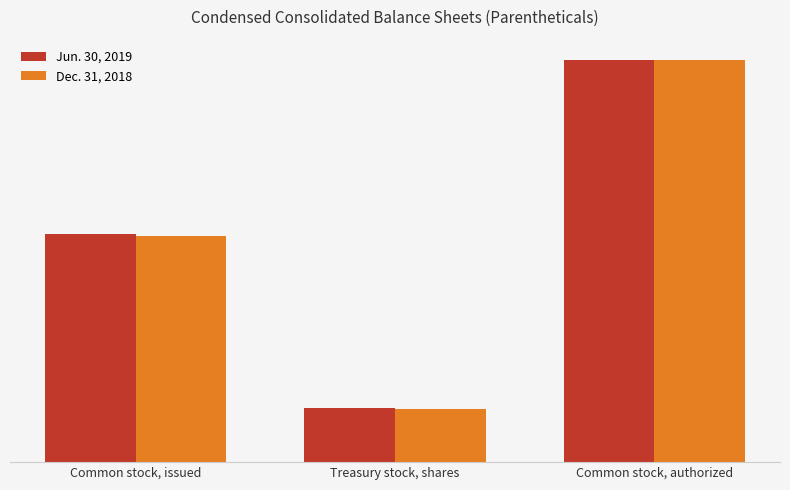

True or false: Jun. 30, 2019 has a value of 65195624 at Common stock, authorized.

False